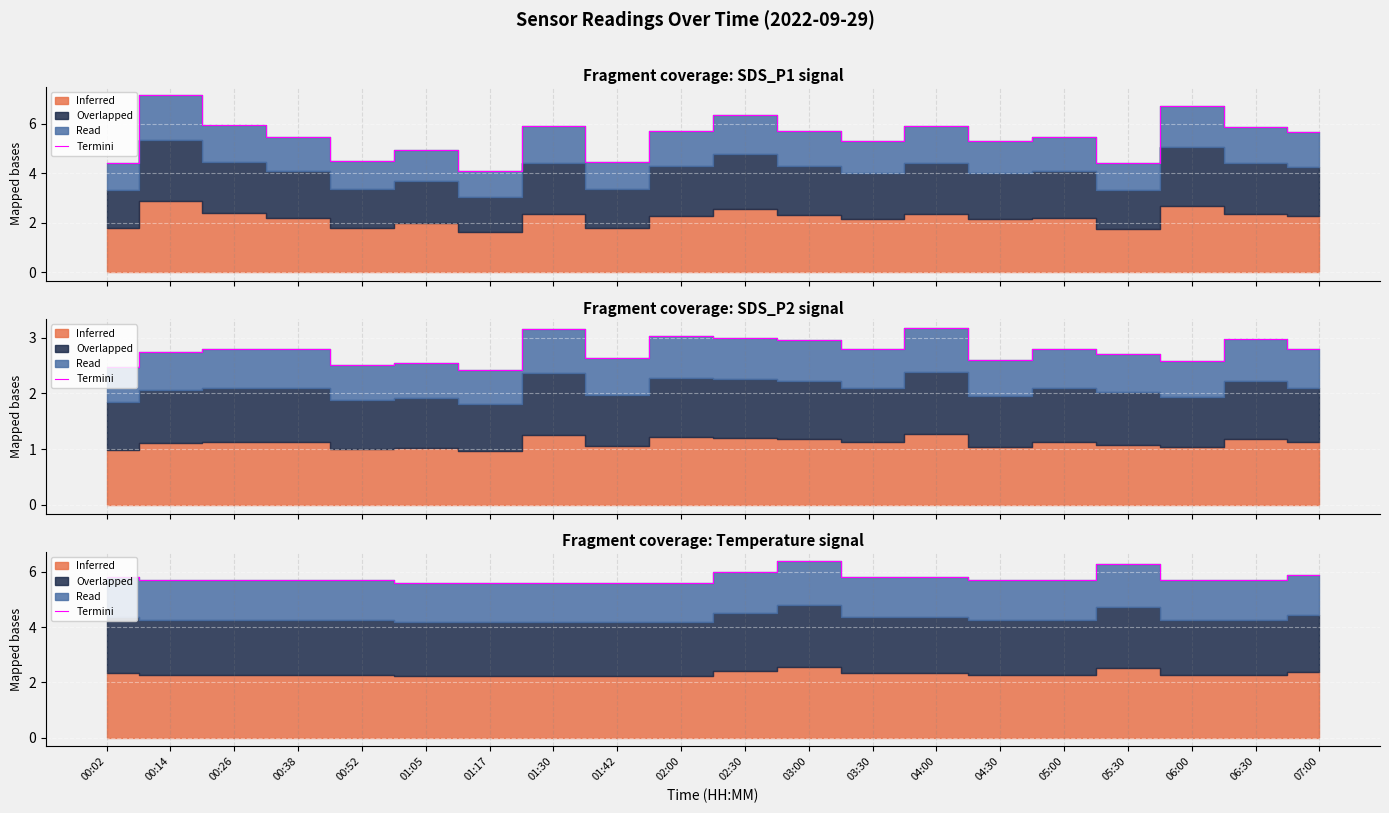

List the labels in order of value, largest first.

03:00, 05:30, 02:30, 07:00, 00:02, 03:30, 04:00, 00:14, 00:26, 00:38, 00:52, 04:30, 05:00, 06:00, 06:30, 01:05, 01:17, 01:30, 01:42, 02:00